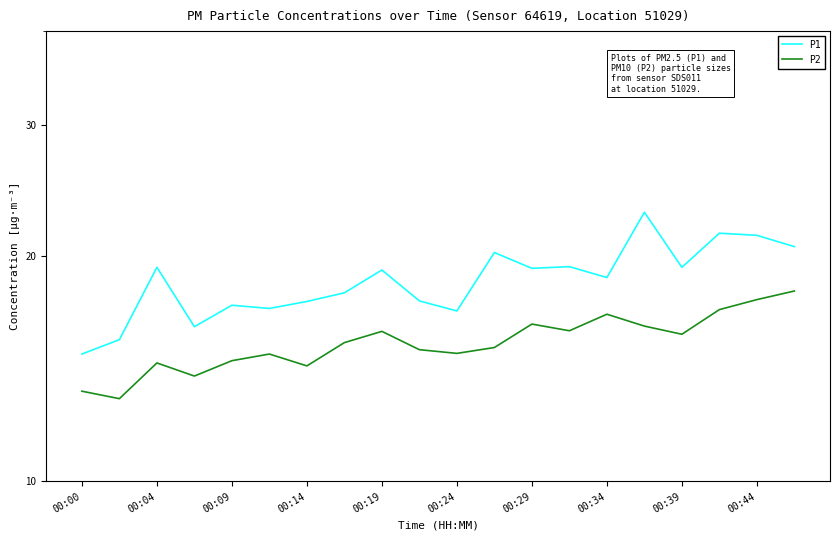

How many interior local valleys does the P2 series have?

6